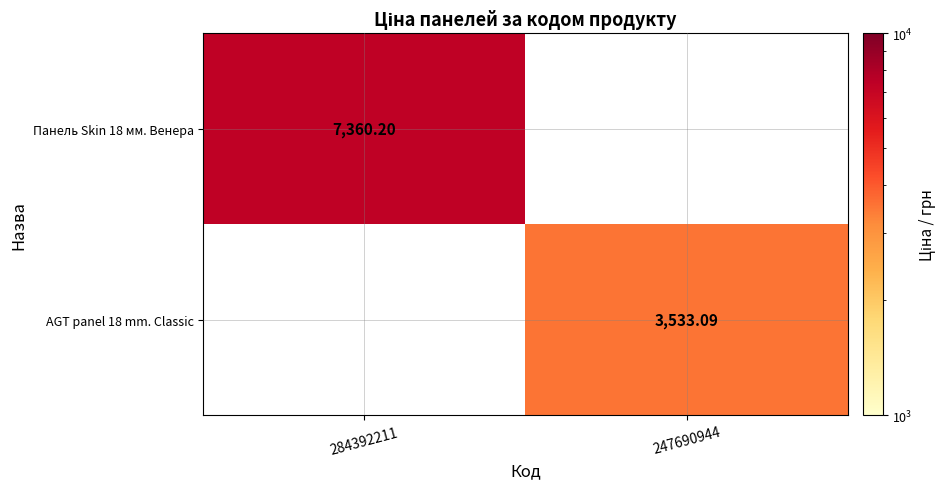

What is the spread (max minus min) of values at 284392211?

7360.2